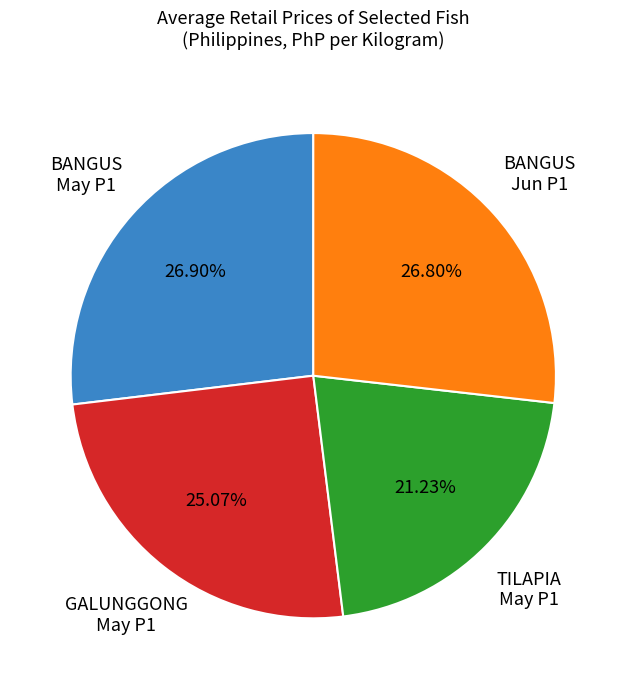

Does BANGUS May P1 account for over 50% of the chart?

No